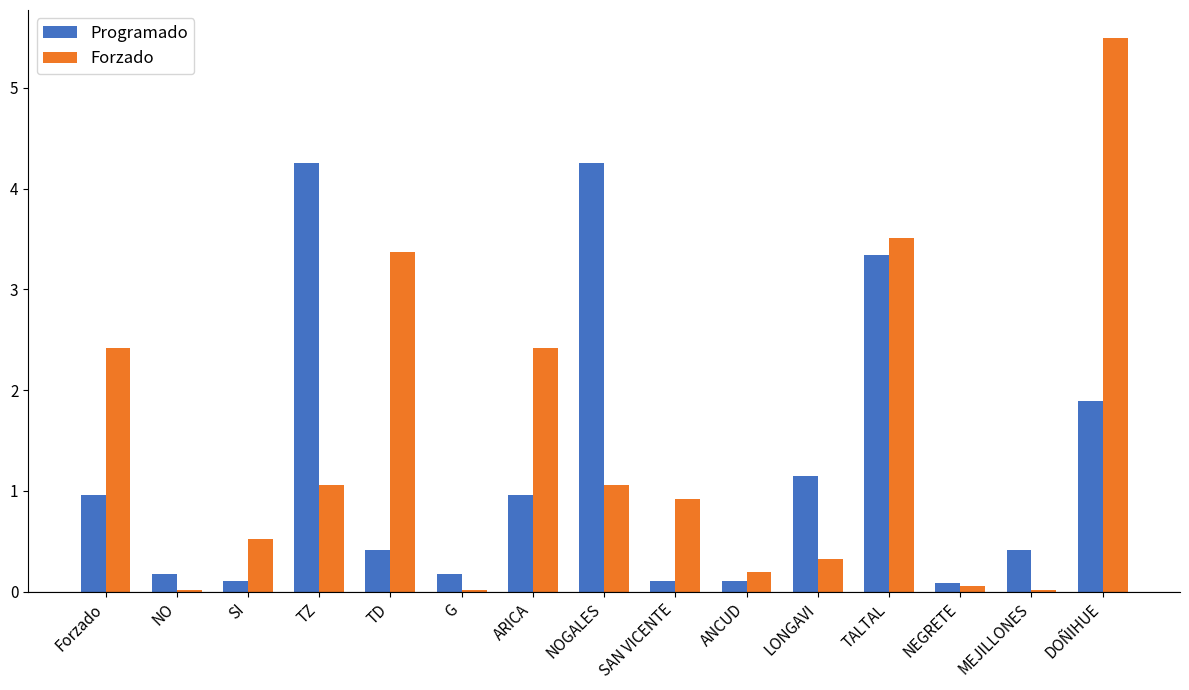

True or false: Programado has a value of 0.2 at NO.

True